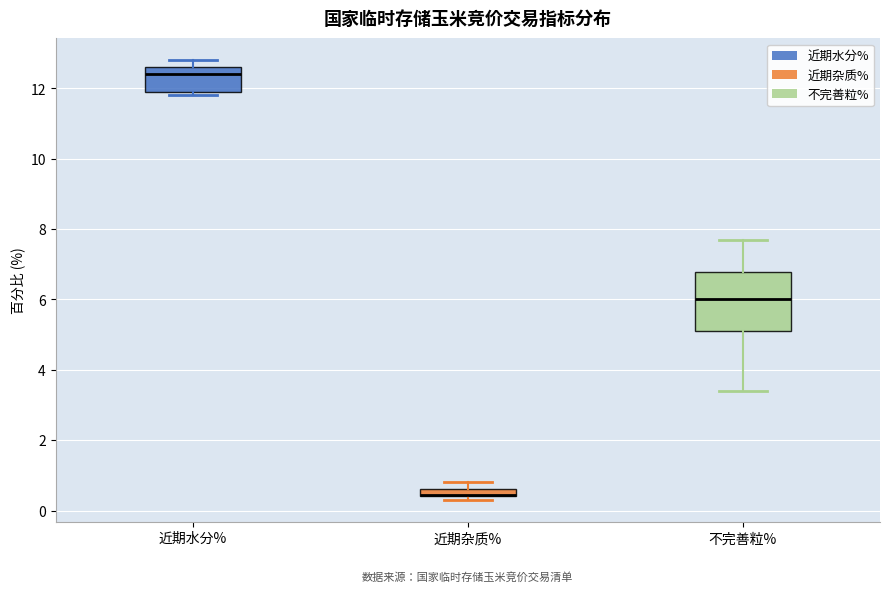

Where is the lower edge of the box for 近期水分% on the y-axis? The values are not printed on the chart, so give them approximately, as read against the axis.

12.0